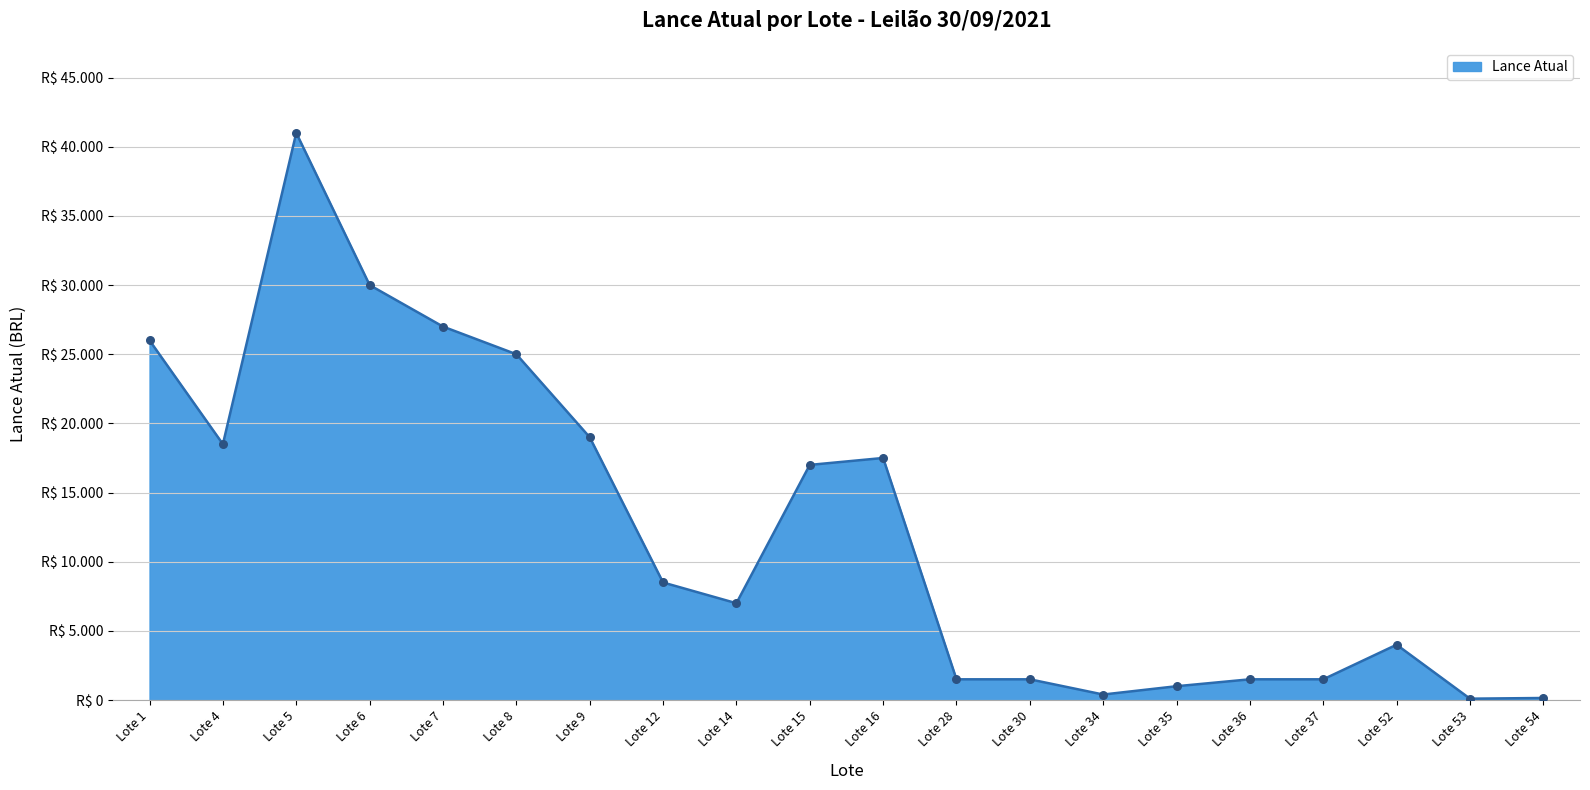

What is the change in value from Lote 35 to Lote 37?

+500